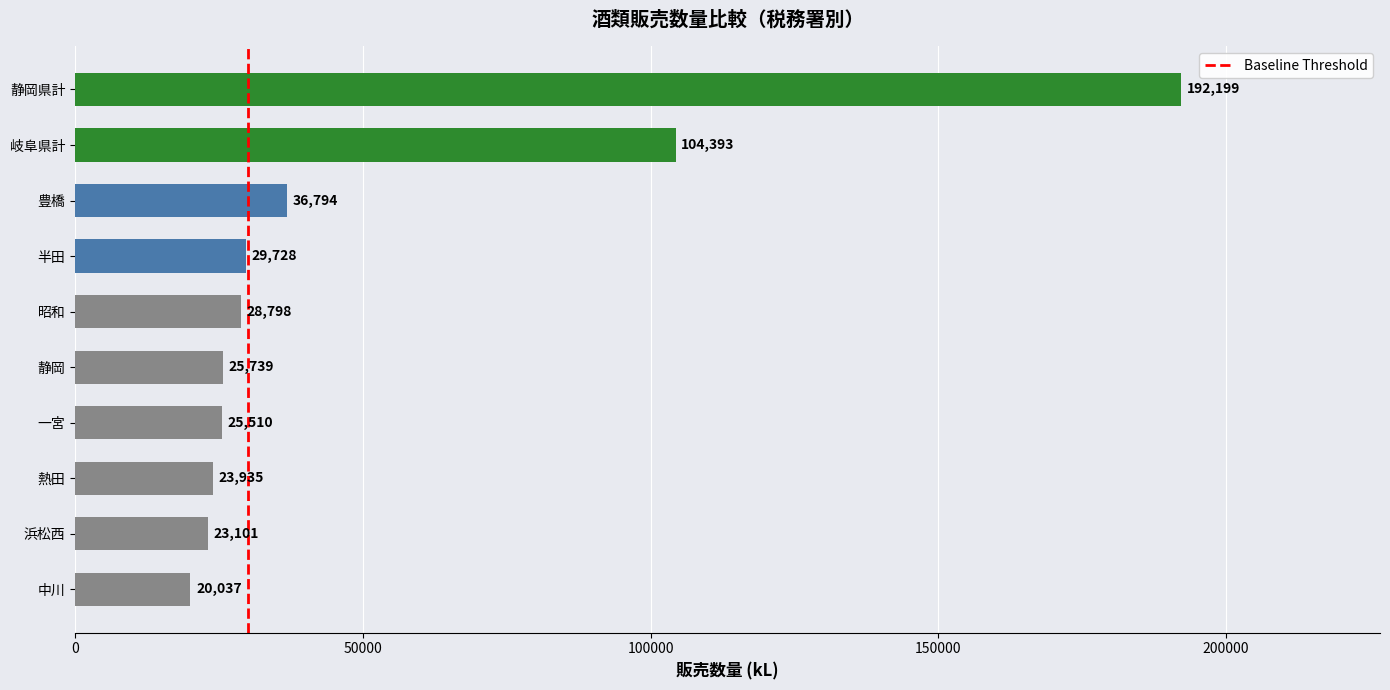

What value does the data have at 浜松西, to the nearest 10?

23100